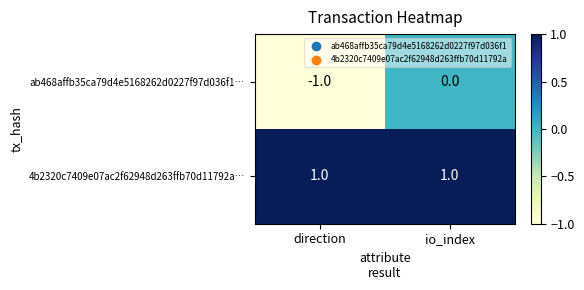

Rank the series at direction from lowest to highest value.

ab468affb35ca79d4e5168262d0227f97d036f1…, 4b2320c7409e07ac2f62948d263ffb70d11792a…